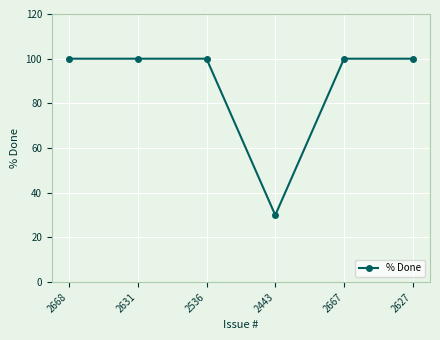

What is the approximate value at 2668?

100